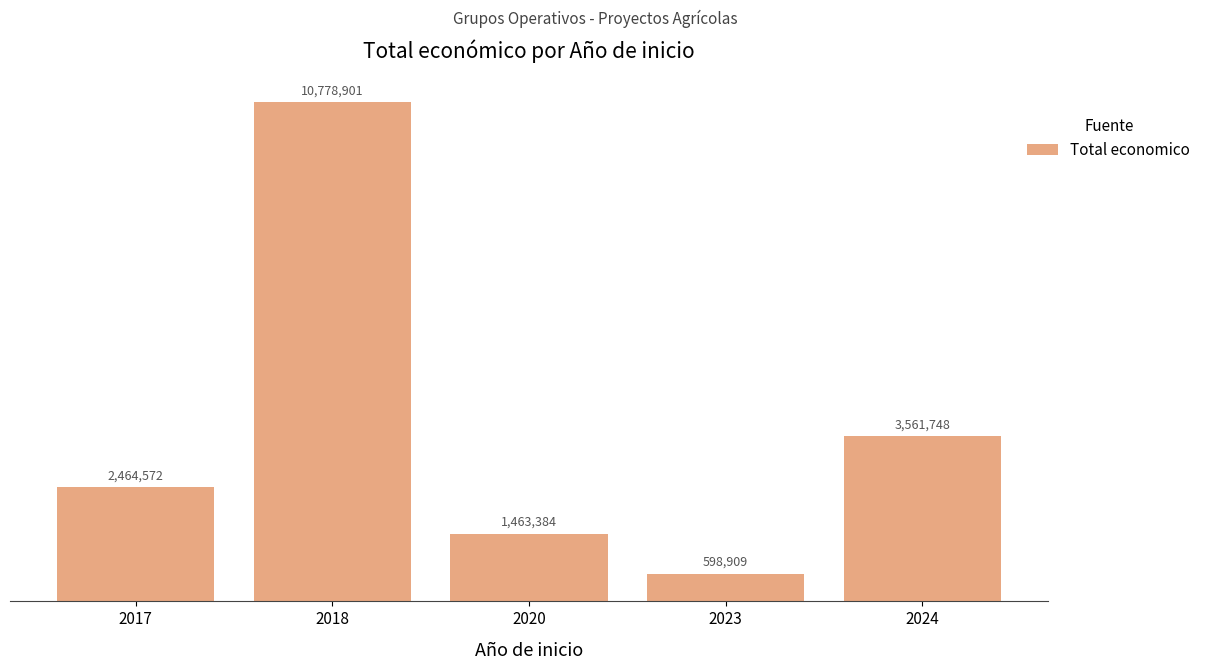

Reading left to right, transcribe all the data shown in this chart.

2464572	10778901	1463384	598909	3561748